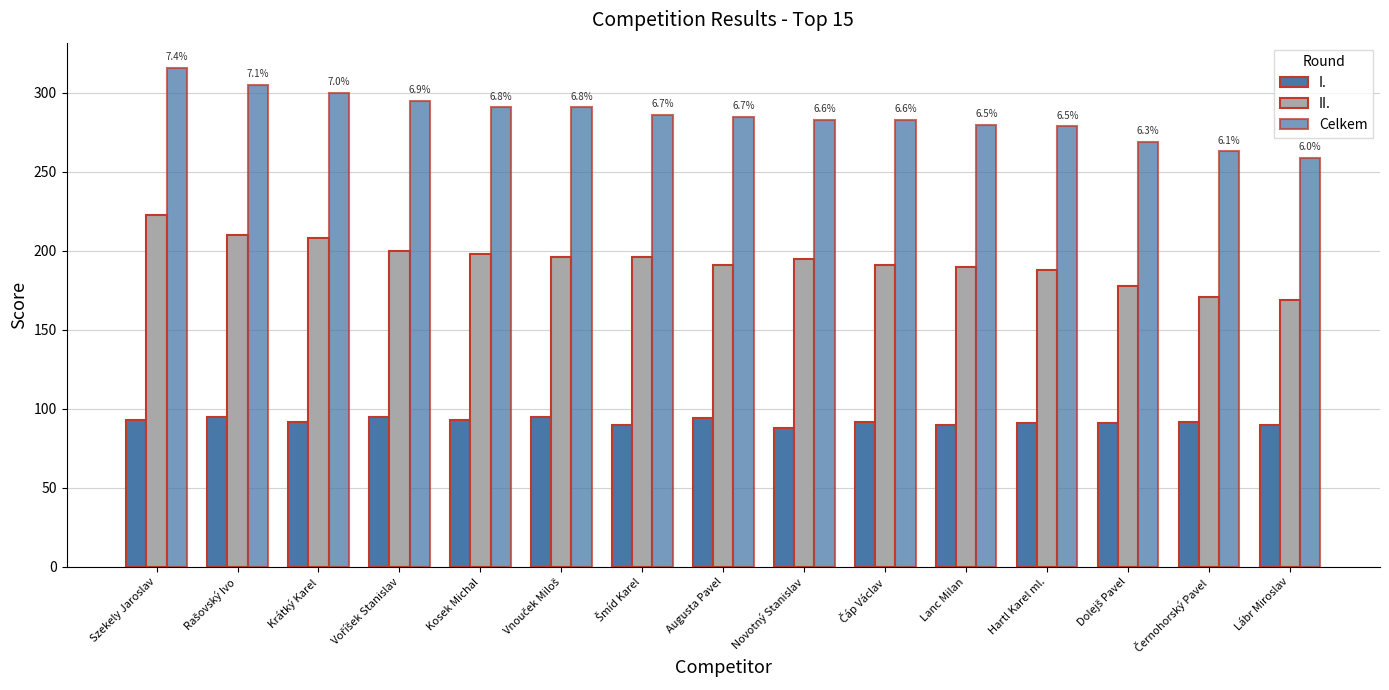

How many distinct data groups are displayed?

3